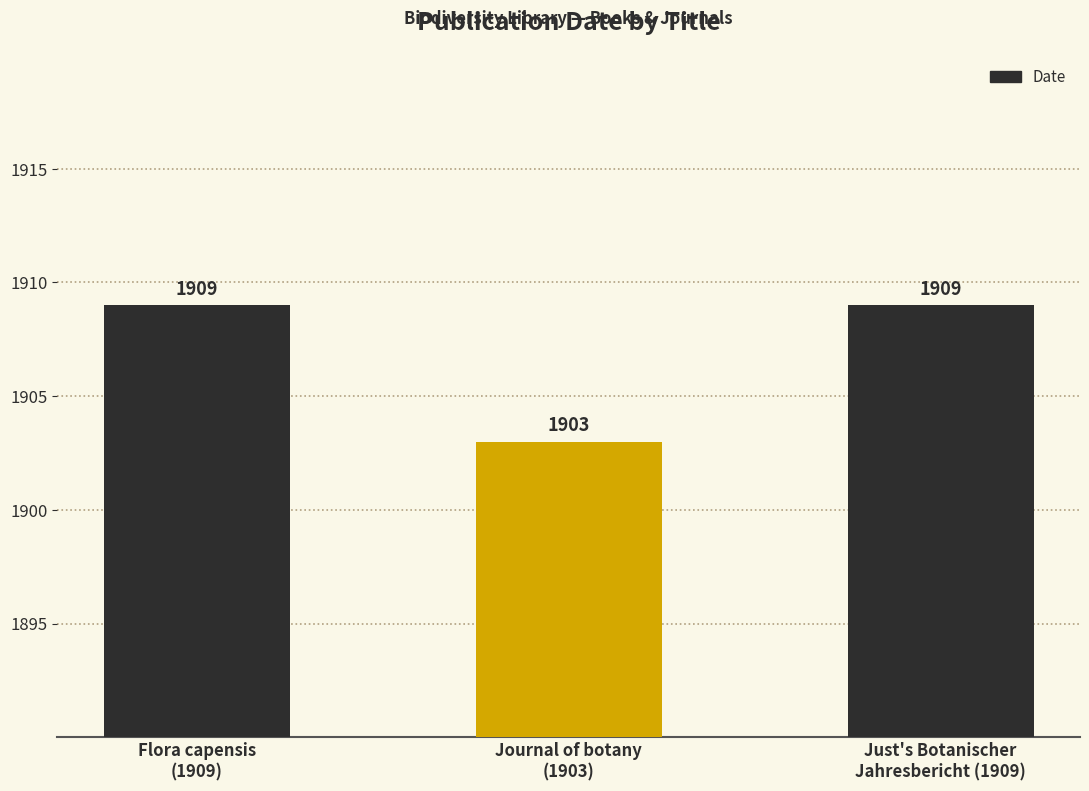

Count the values in the range 1903 to 1909.

3